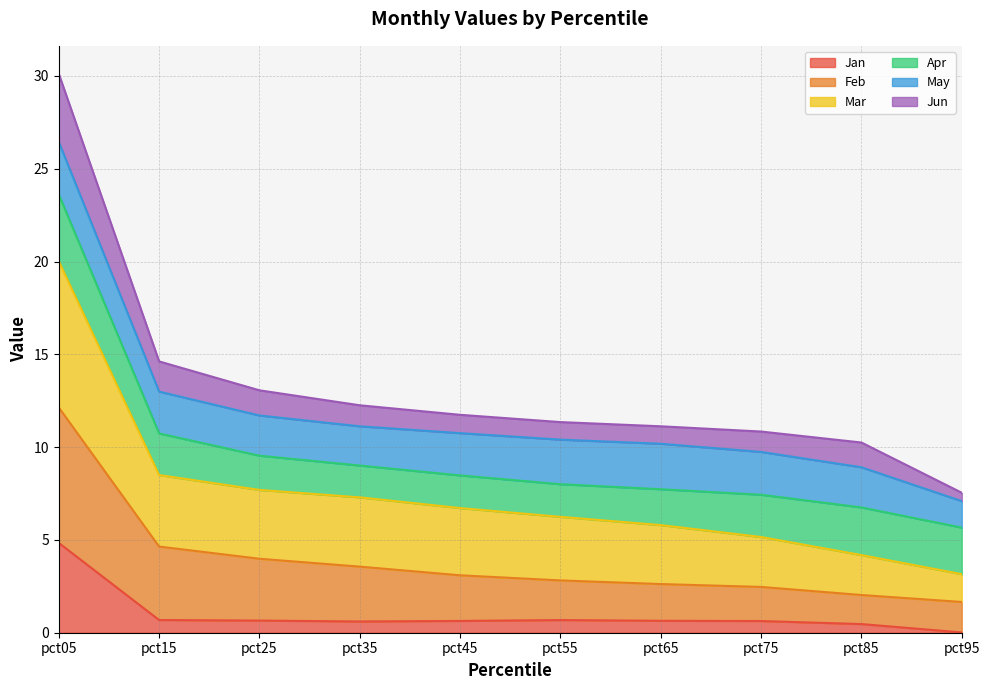

At which category is the sum across all series the highest?

pct05